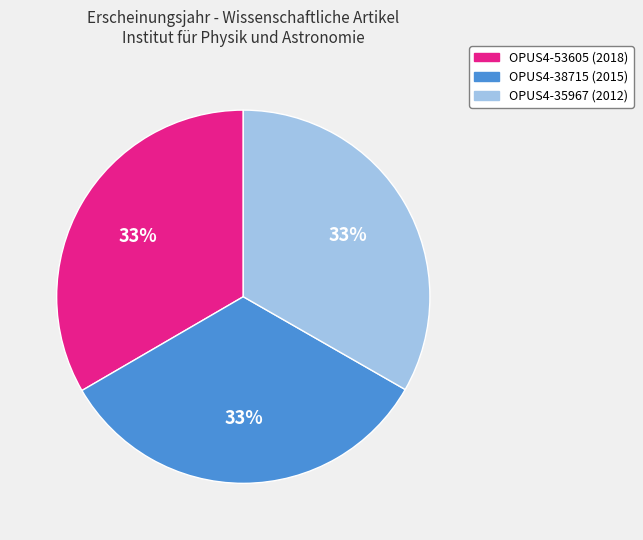

True or false: OPUS4-53605 (2018) accounts for 33% of the total.

True